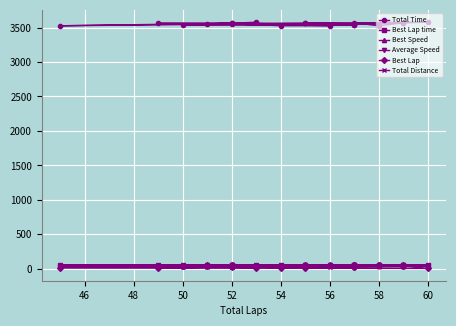

Which series has the largest total across all categories?

Total Time